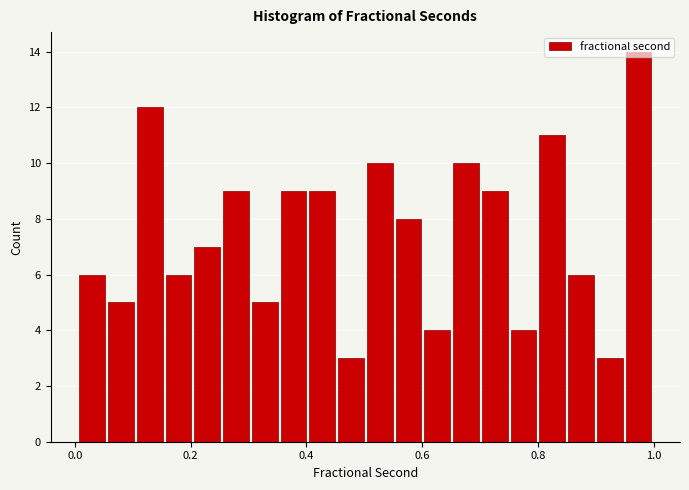

Read against the x-axis, roughly where is the centre of the tallest bar?

0.98